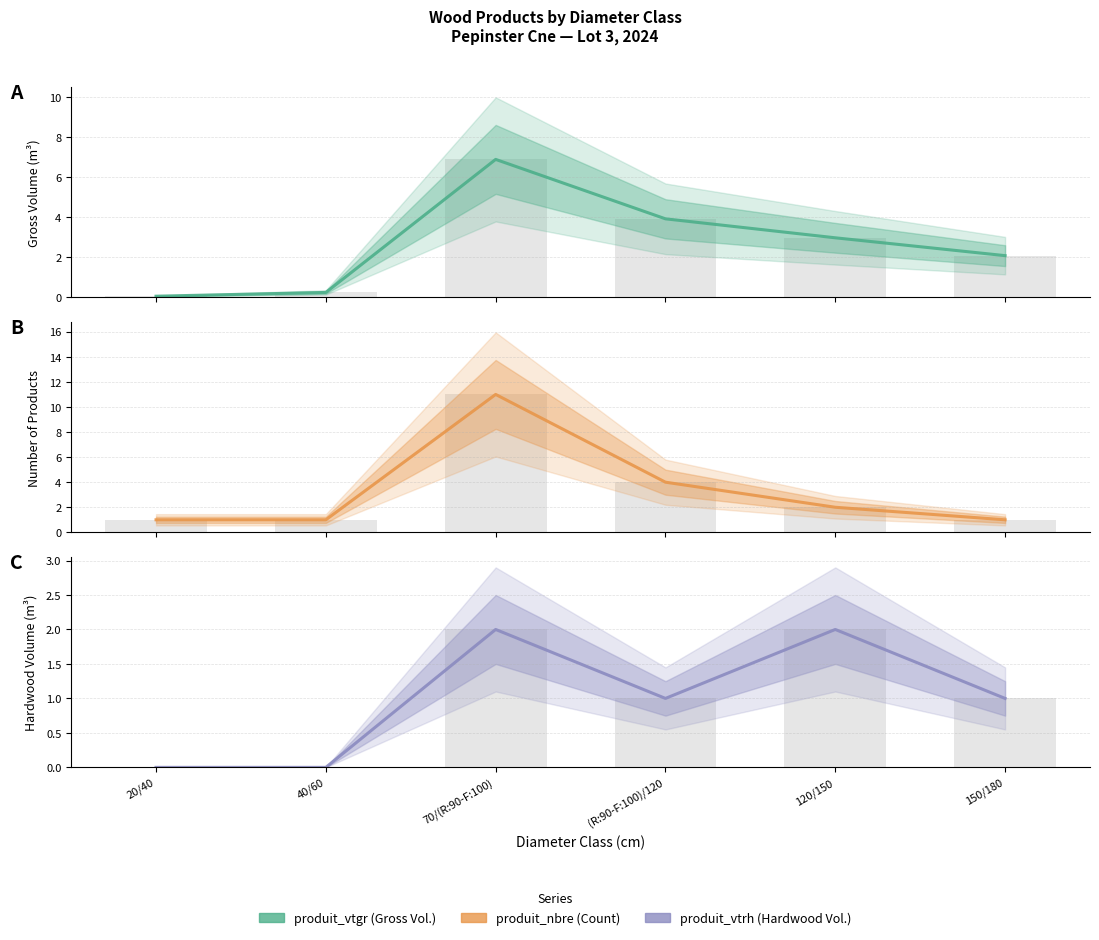

What is the sum of the produit_nbre values at 150/180 and 20/40?

2.0